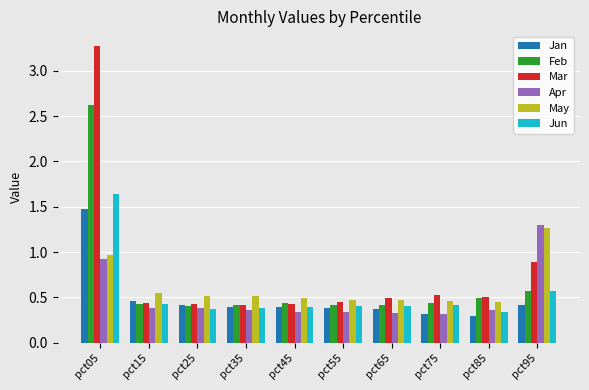

What is the greatest value displayed?

3.3